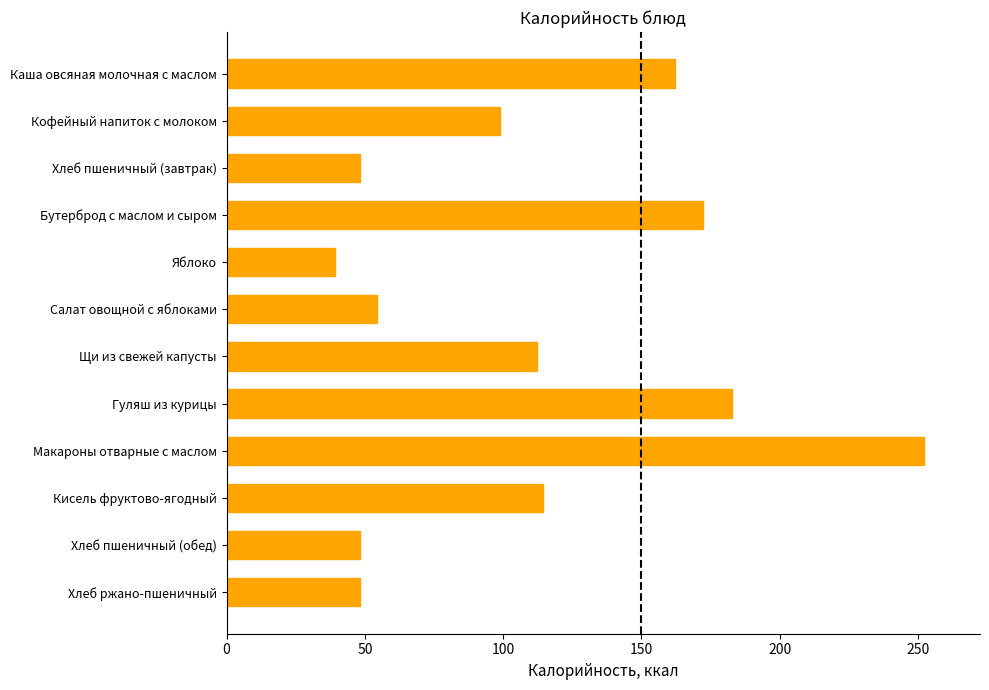

Count the number of values greater than 112.

6